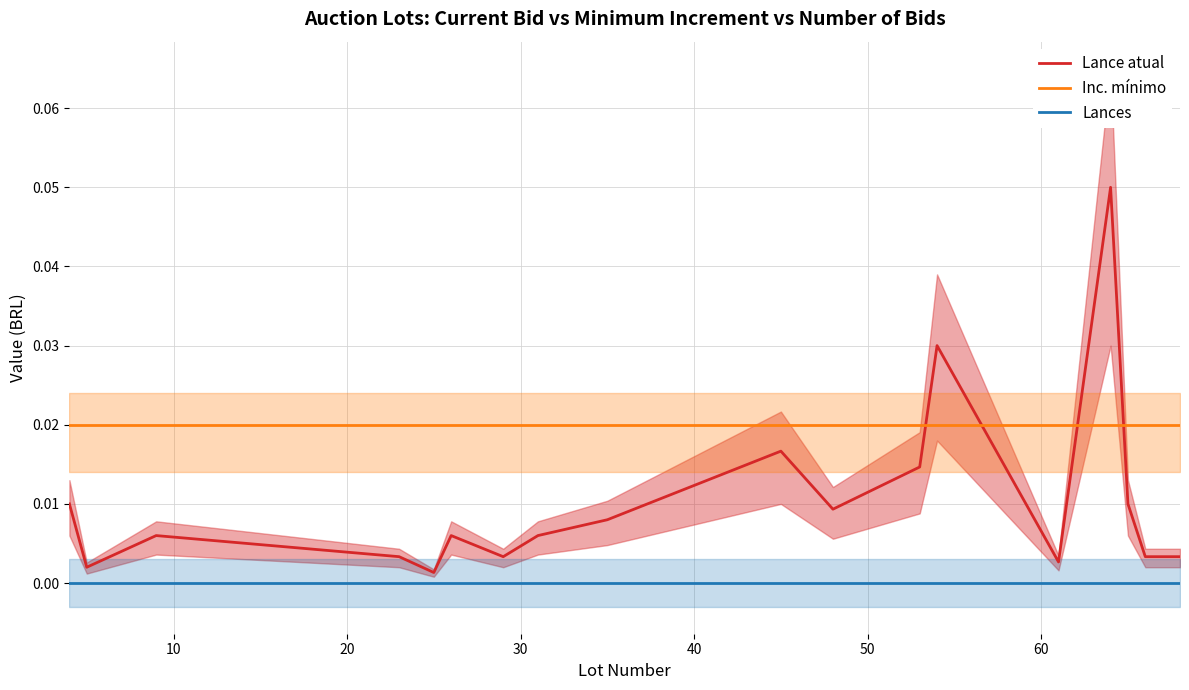

How many times do Inc. mínimo and Lance atual cross each other?

4